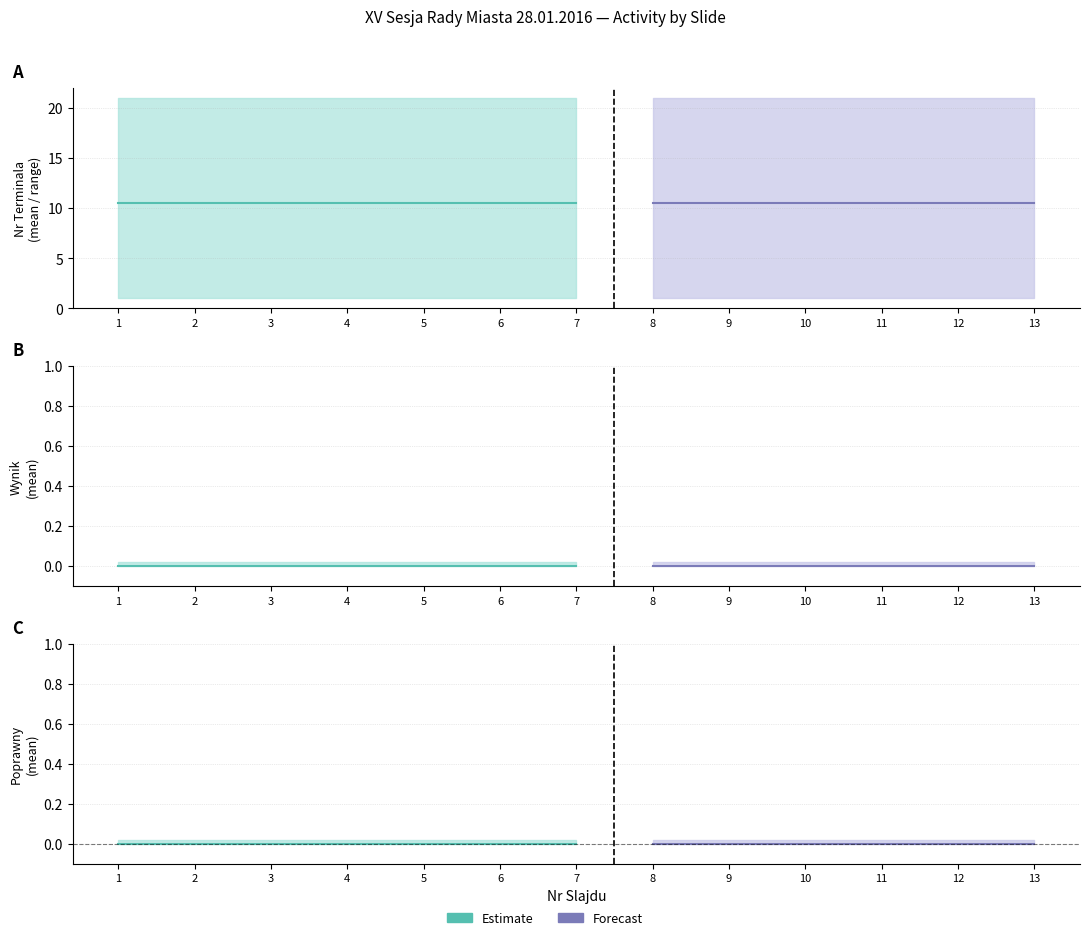

What is the spread (max minus min) of values at 7?

21